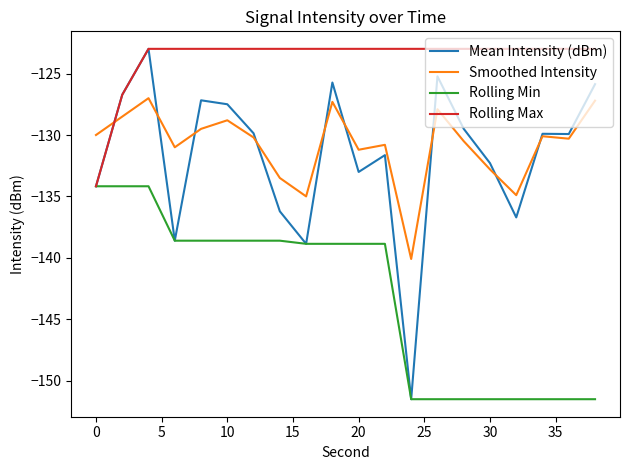

Does the chart have visible grid lines?

No